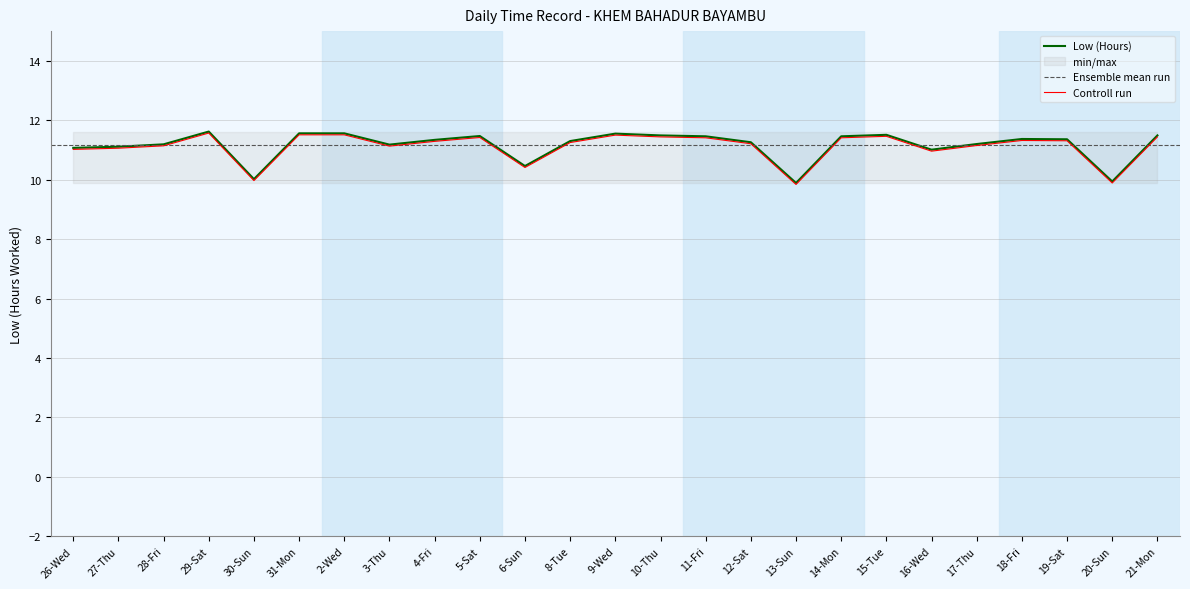

At which category does the chart reach its peak across all series?

29-Sat